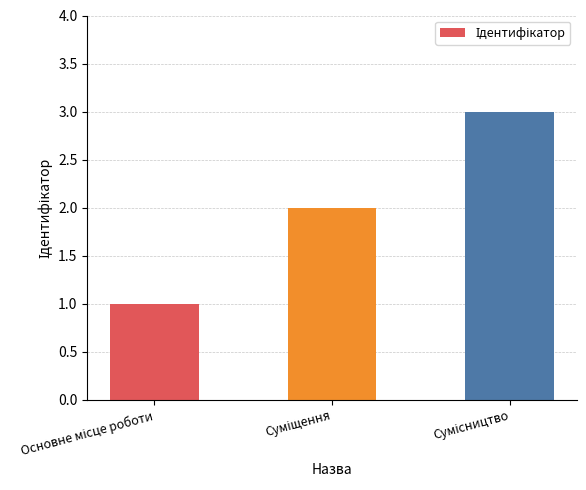

What is the sum of all values?

6